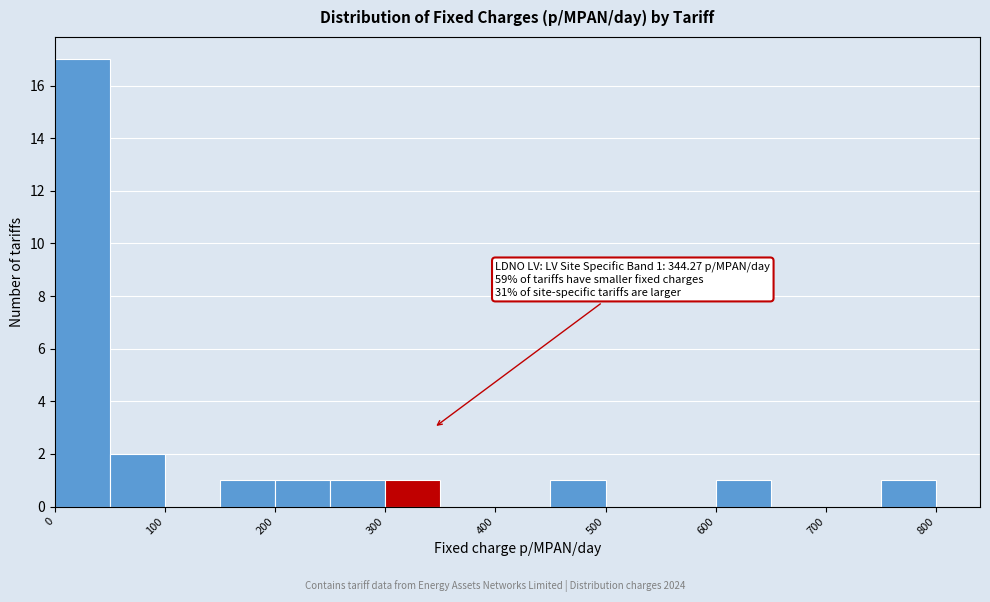

Over which range of the x-axis is the bar tallest?

0 to 50